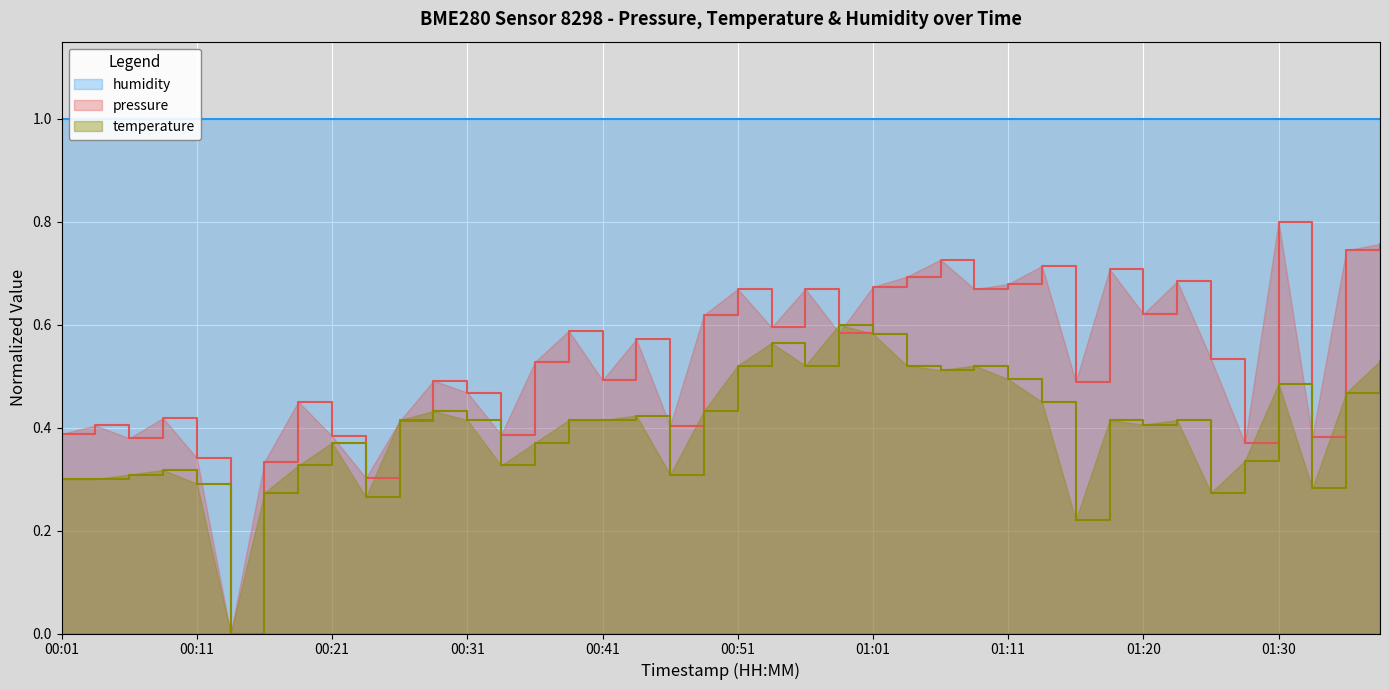

The temperature series shows 0.2 at 00:01. True or false?

False